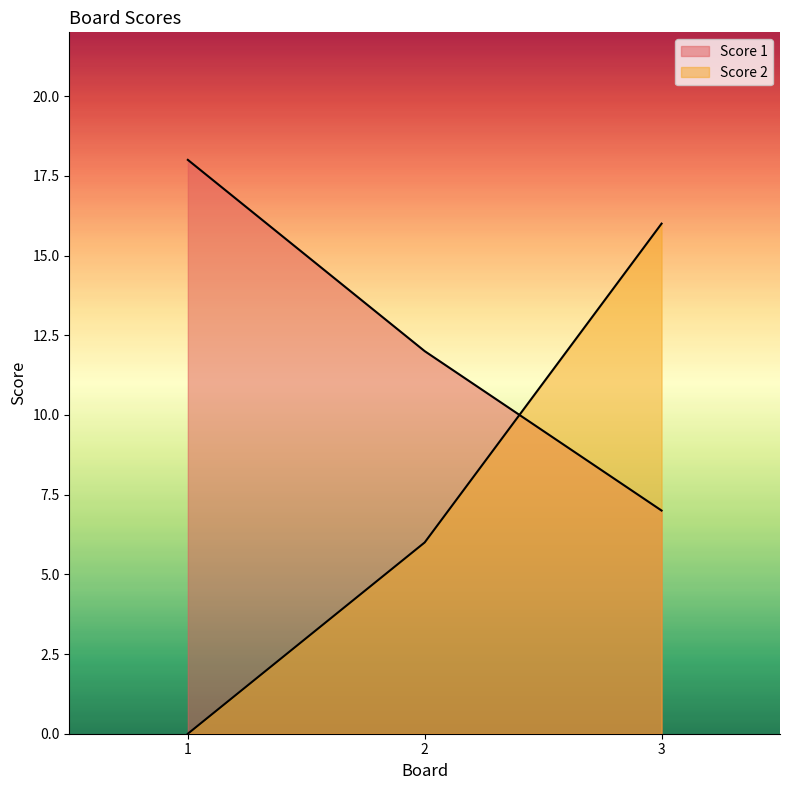

At which label is Score 1 closest to 12?

2